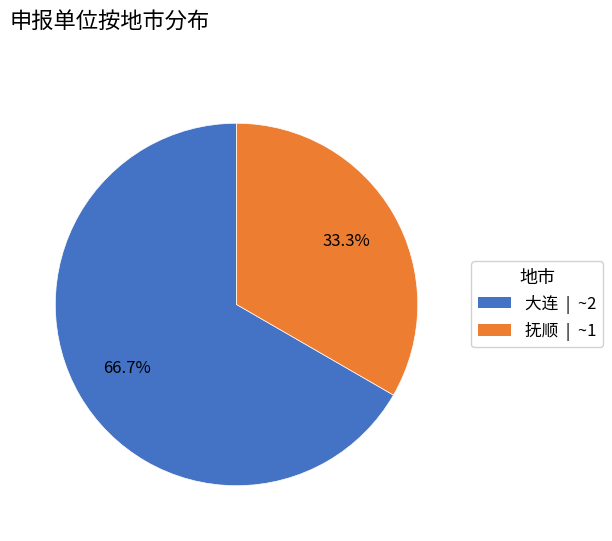

Is the sum of 大连 and 抚顺 greater than half?

Yes